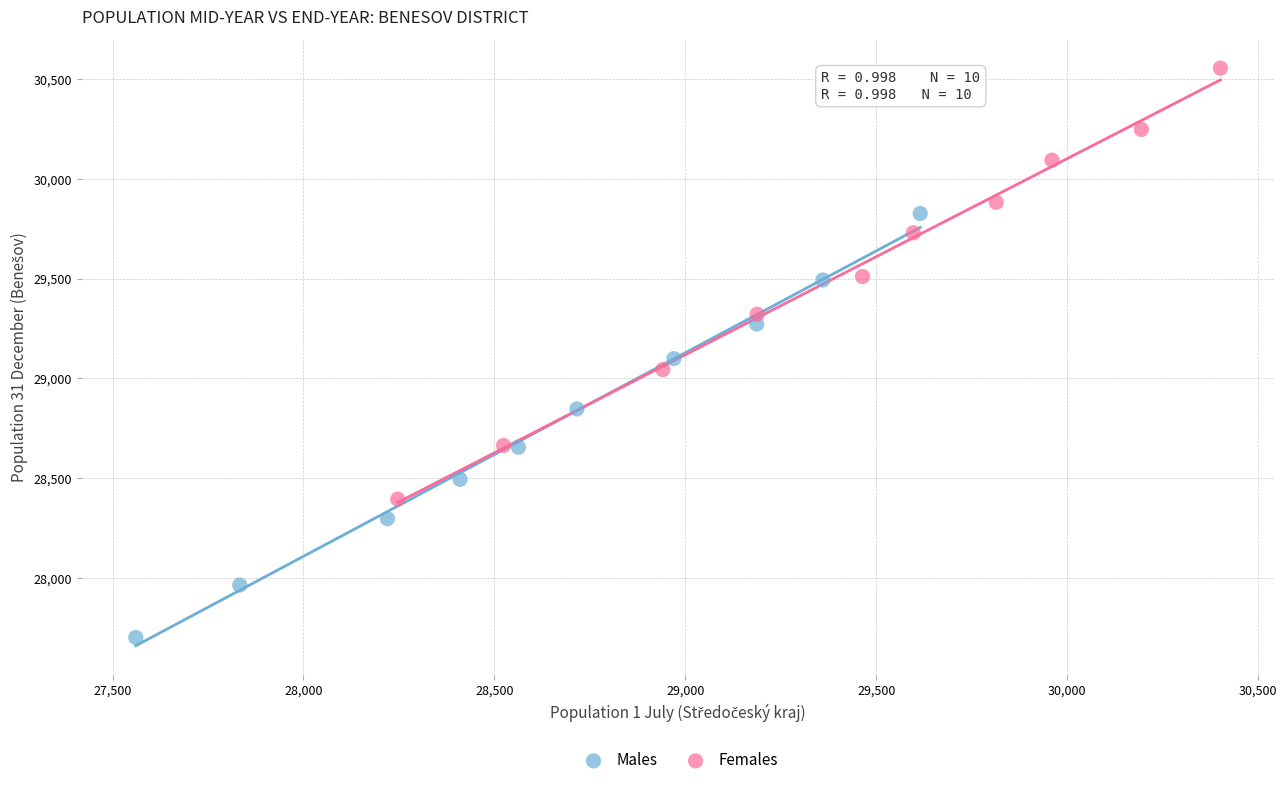

Which series has the largest Y range (max minus min)?

Females